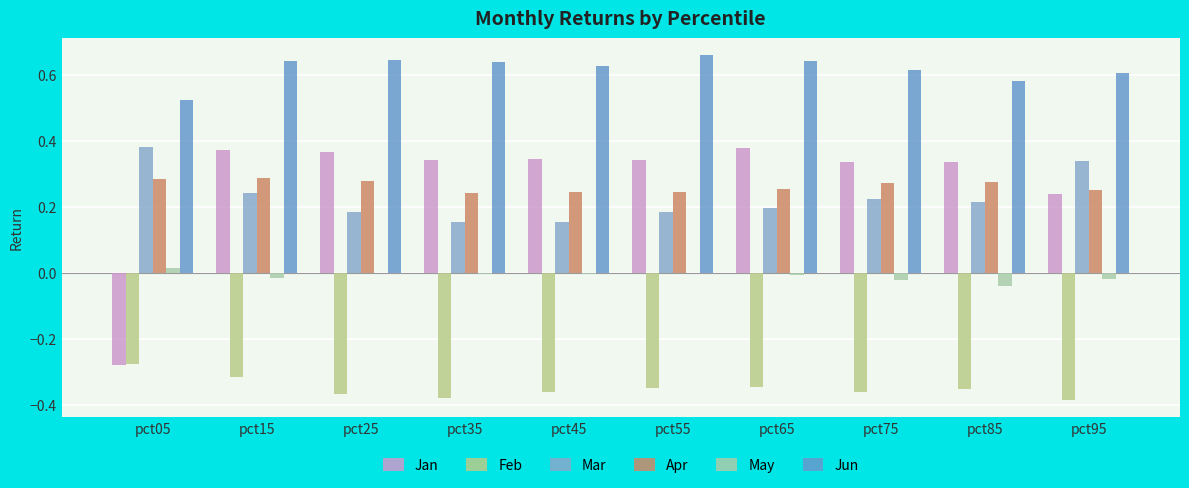

What are all the series names shown in the legend?

Jan, Feb, Mar, Apr, May, Jun